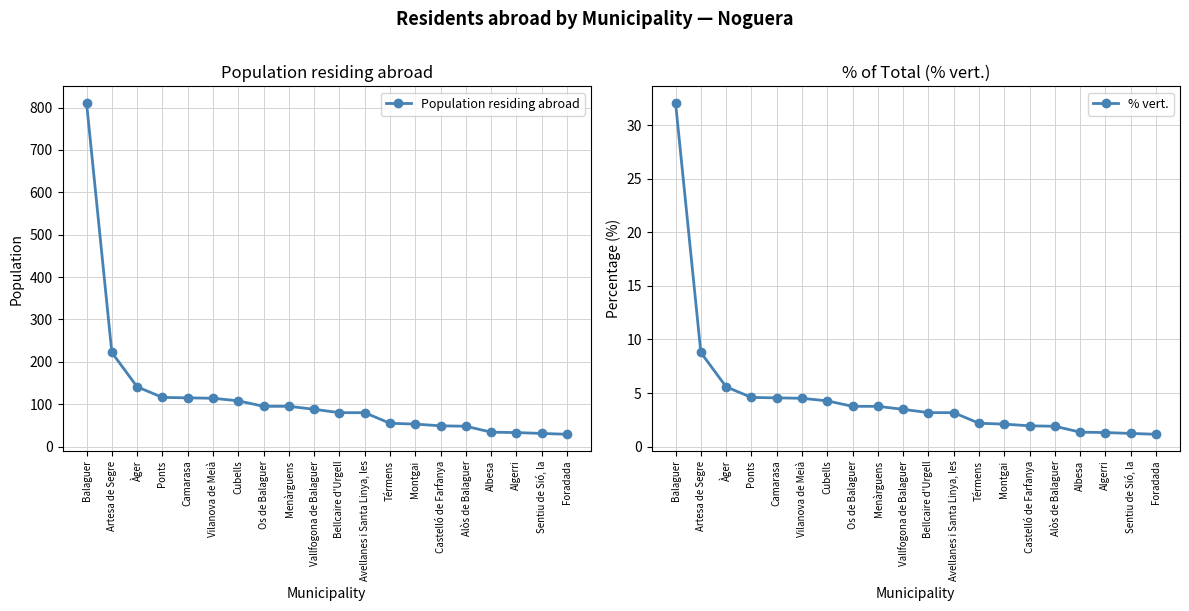

True or false: Population residing abroad and % vert. cross at least once.

False